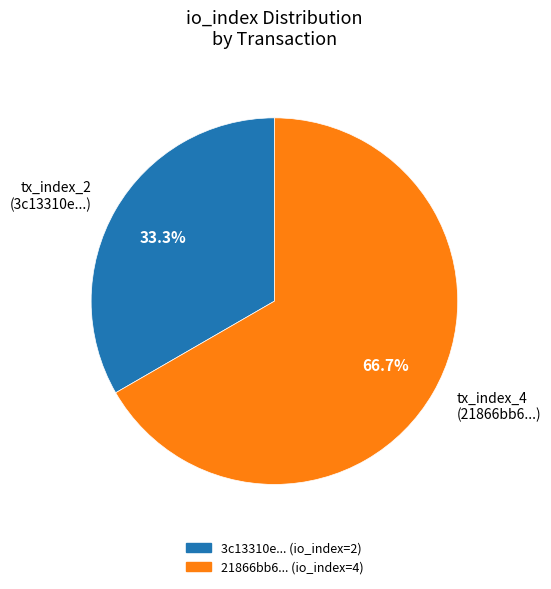

To the nearest percent, what portion does tx_index_4 represent?

67%